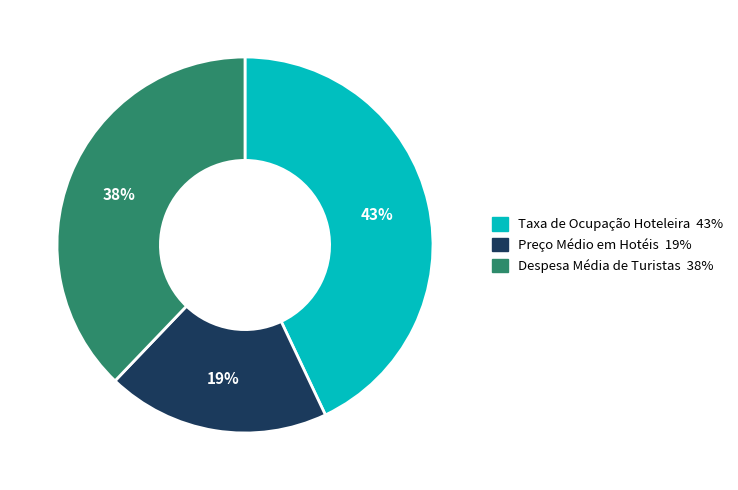

Do Despesa Média de Turistas and Preço Médio em Hotéis together represent more than half of the pie?

Yes